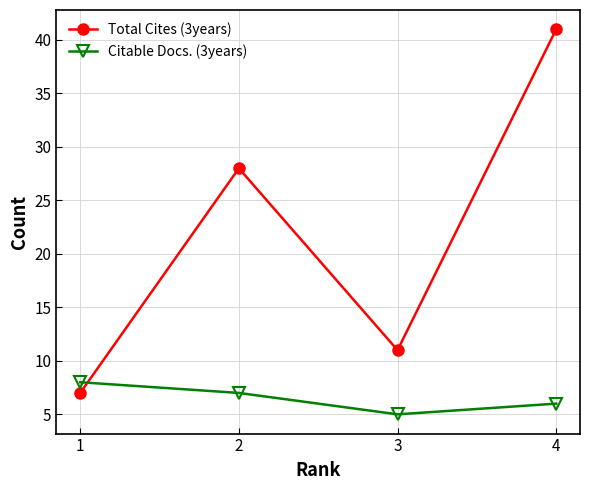

Where do Total Cites (3years) and Citable Docs. (3years) first cross each other?

1 and 2